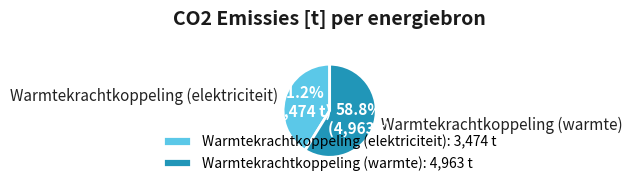

What portion of the pie excludes Warmtekrachtkoppeling (elektriciteit)?

58.8%